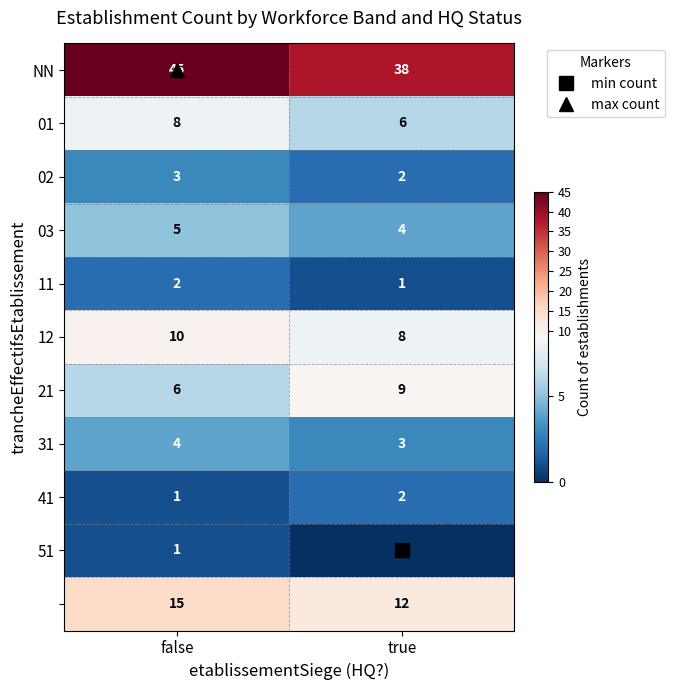

What is the maximum value shown in the chart?

45